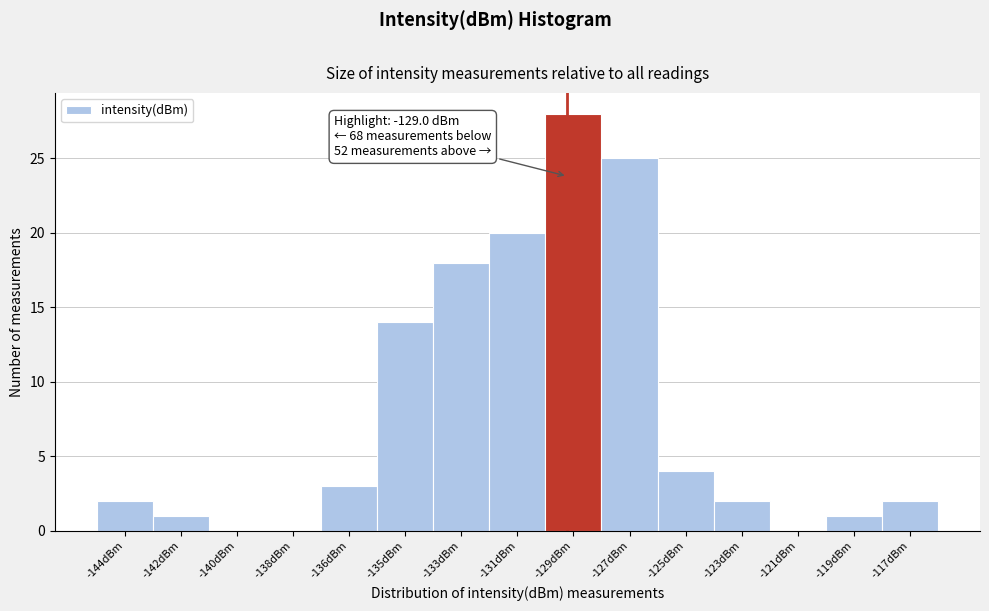

Reading right to left, extract all data points from this chart.

-117dBm=2	-119dBm=1	-121dBm=0	-123dBm=2	-125dBm=4	-127dBm=25	-129dBm=28	-131dBm=20	-133dBm=18	-135dBm=14	-136dBm=3	-138dBm=0	-140dBm=0	-142dBm=1	-144dBm=2